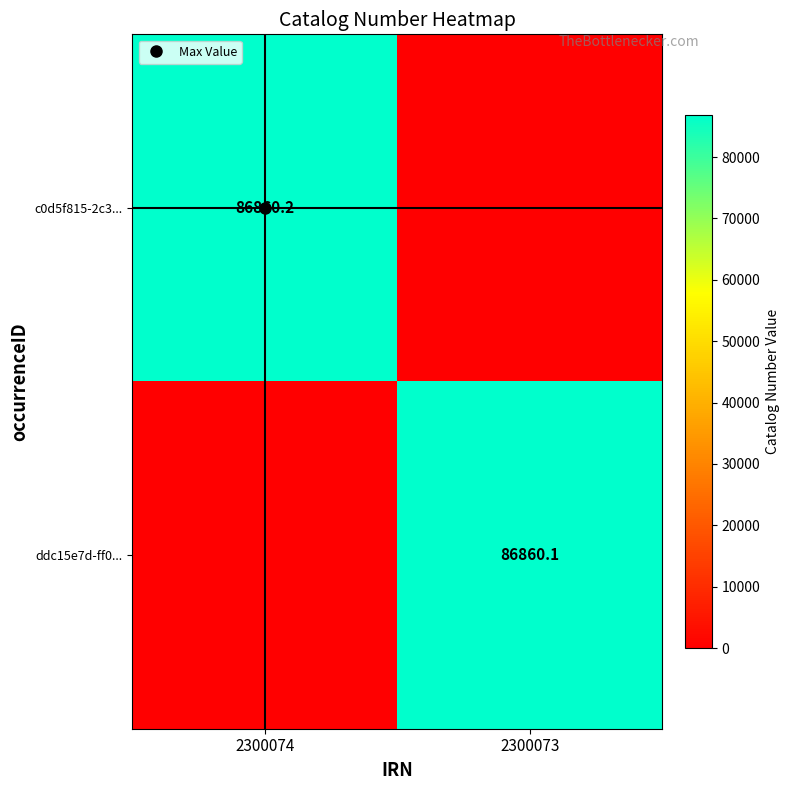

Which category has the highest value in the ddc15e7d-ff0... series?

2300073